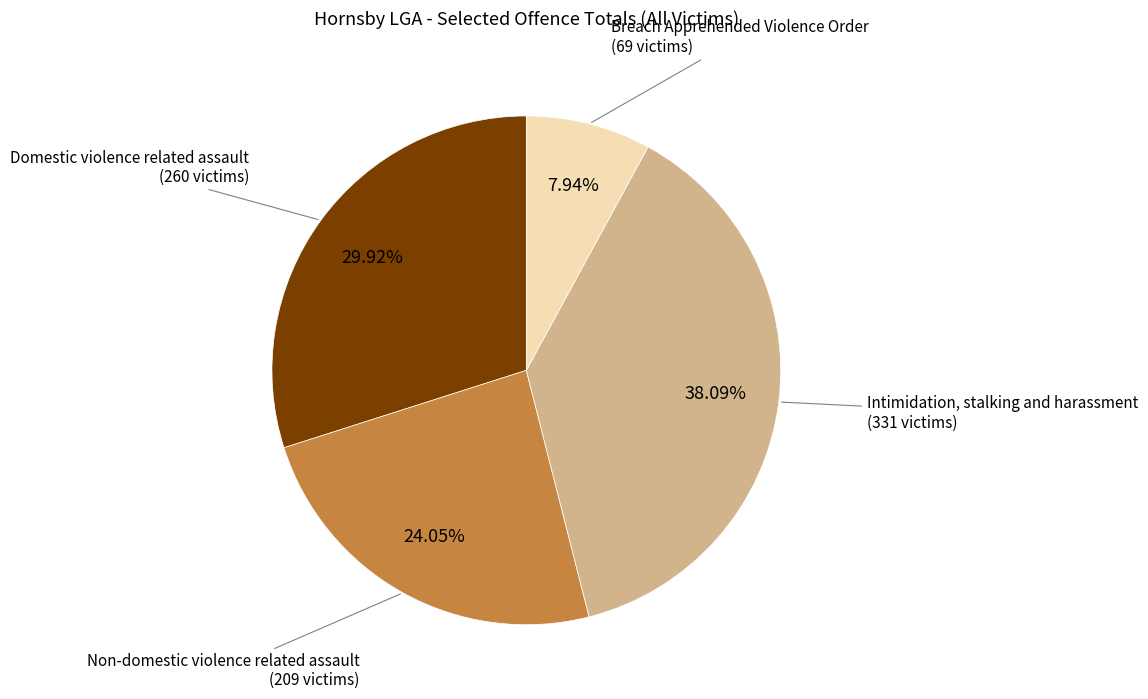

How many slices are in this pie chart?

4